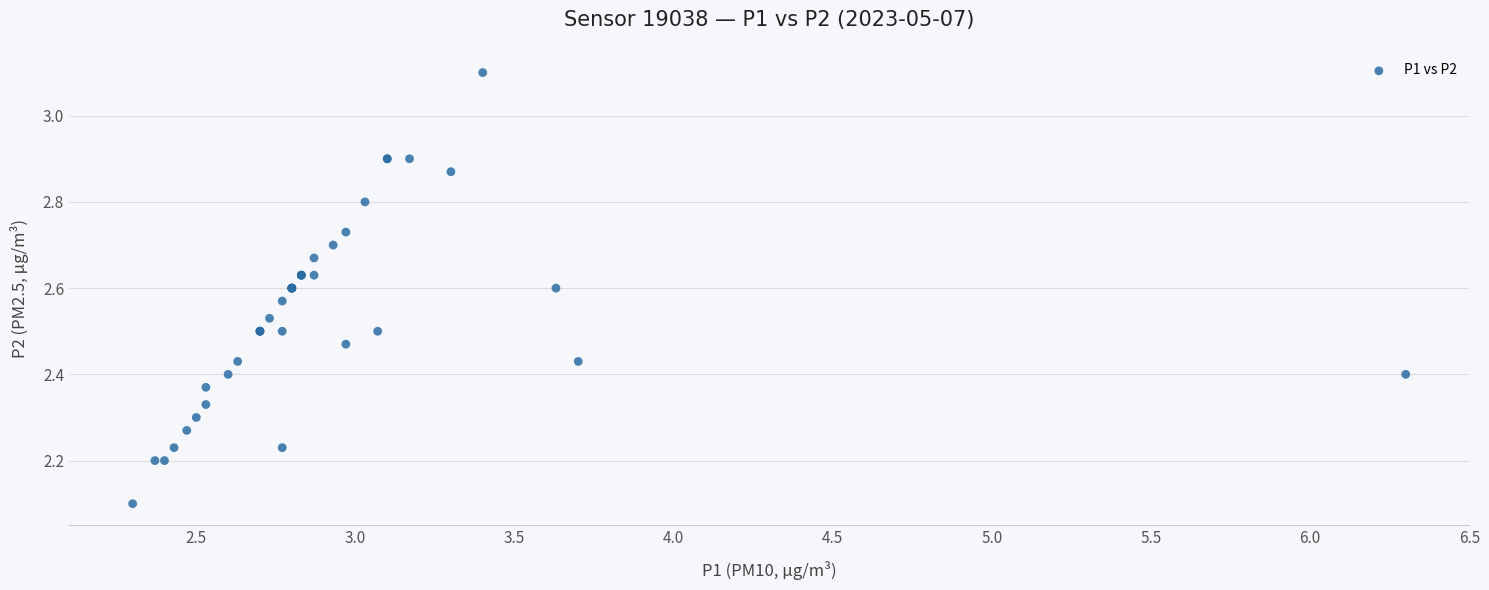

What Y value in the scatter plot is closest to 2?

2.1